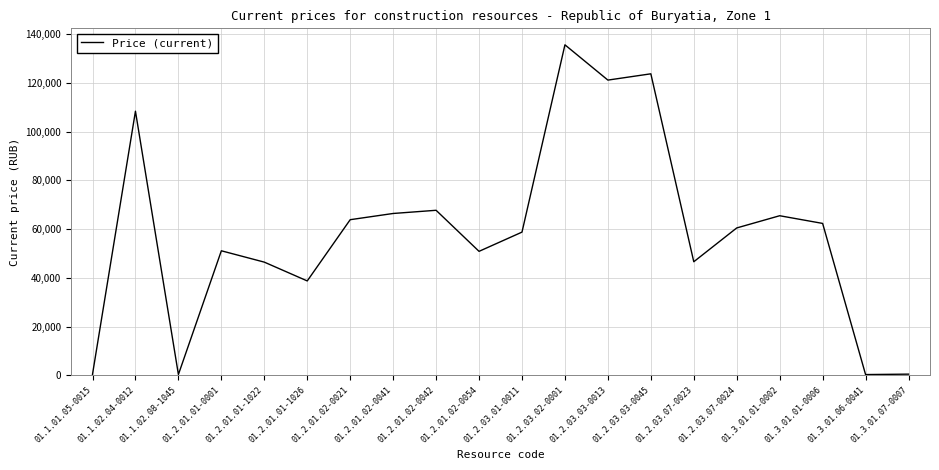

Which label corresponds to the largest value in the chart?

01.2.03.02-0001